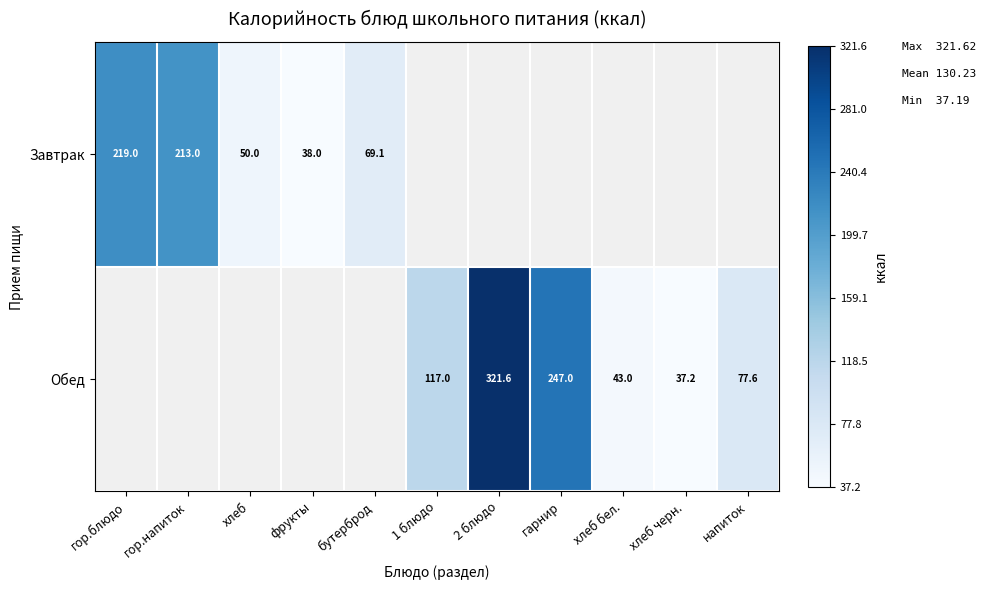

The value of Завтрак at бутерброд is 111.2. True or false?

False